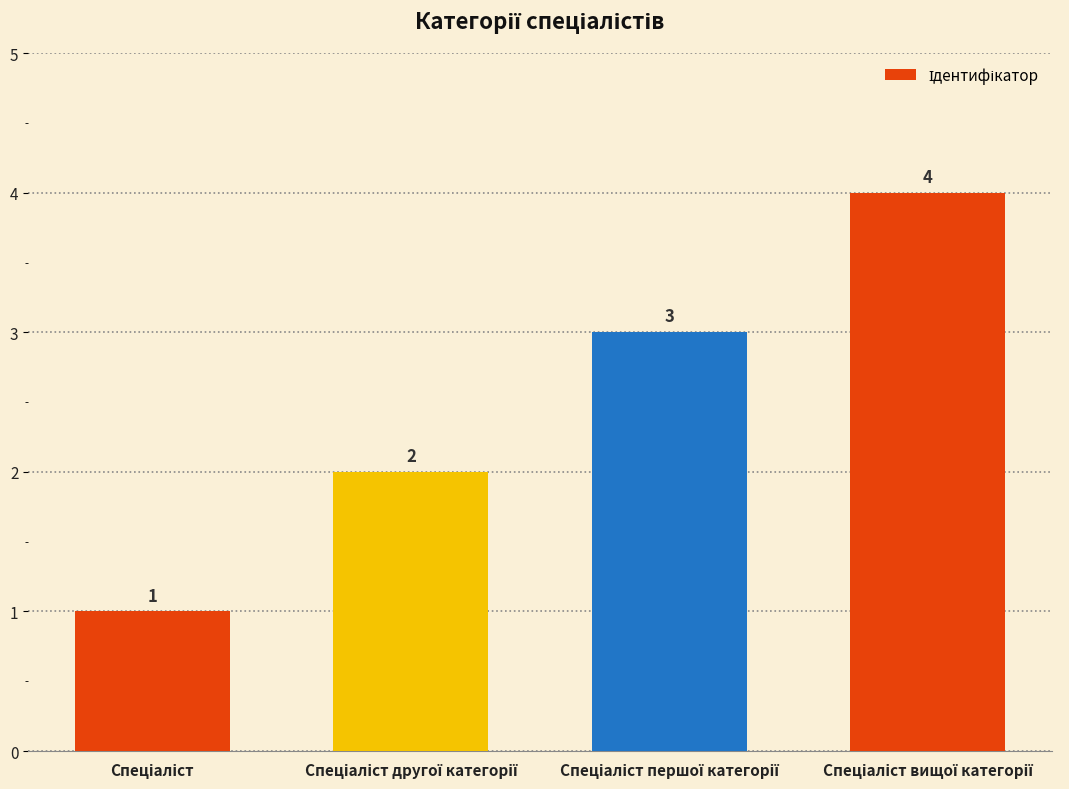

What is the sum of all values?

10